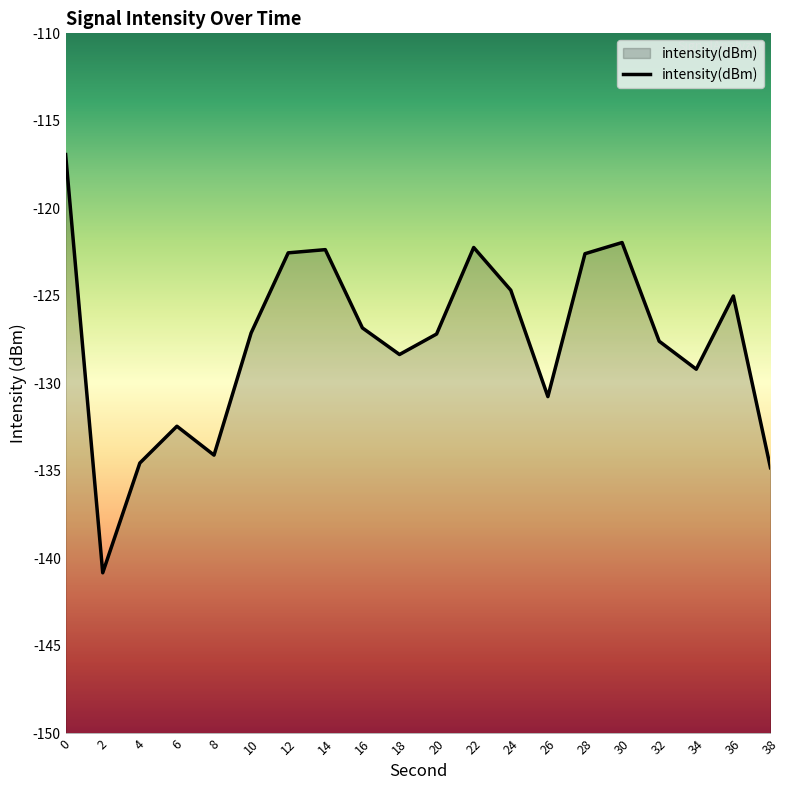

How many data points are above -127?

9